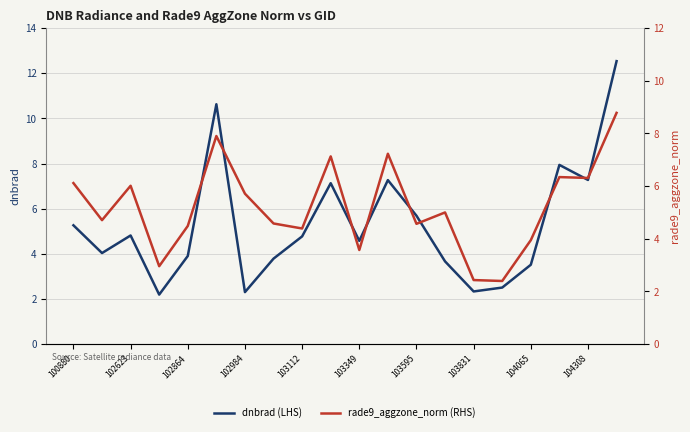

Count the number of categories in the chart.

20